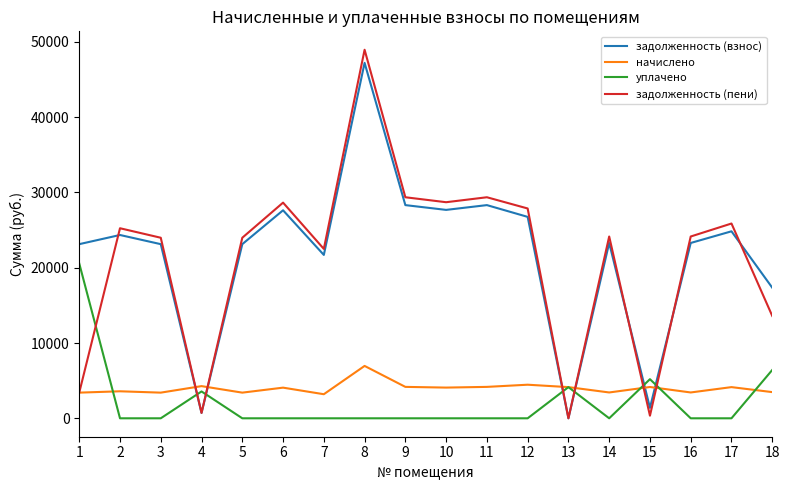

True or false: задолженность (пени) has a value of 29365.2 at 9.

True